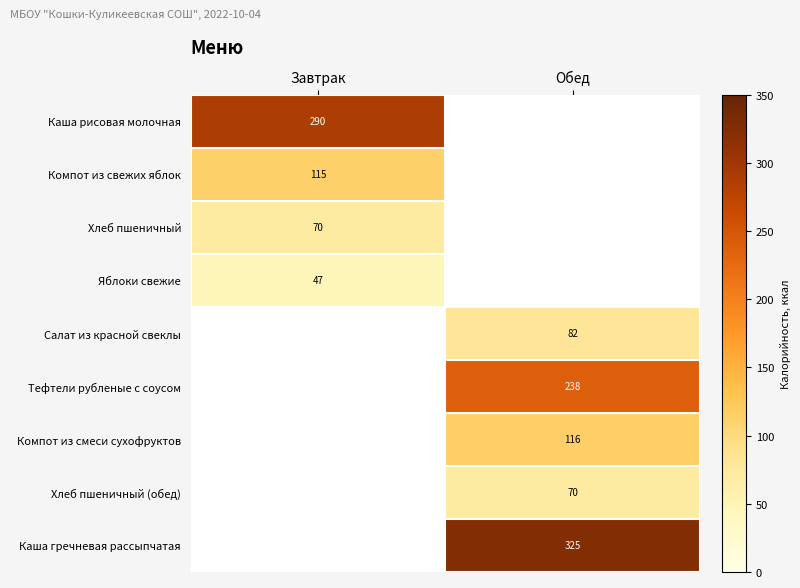

The Тефтели рубленые с соусом series shows 355 at Обед. True or false?

False